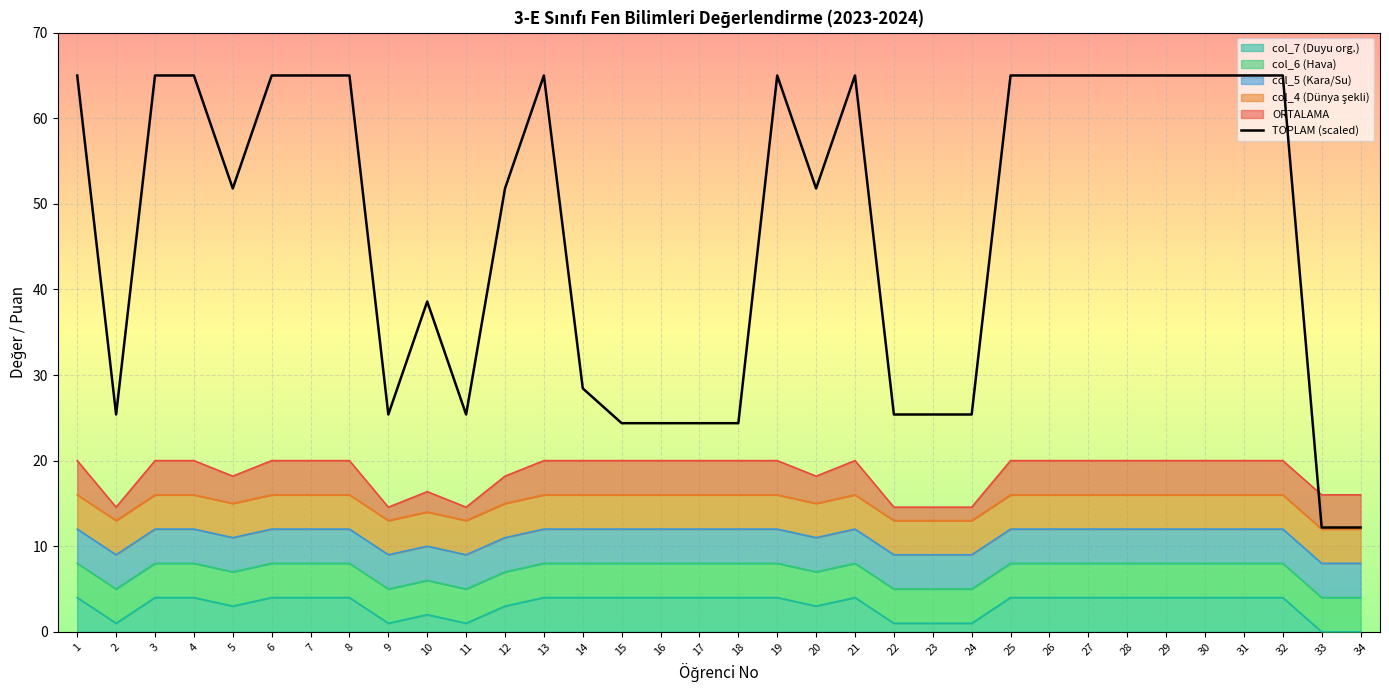

What is the greatest value displayed?

65.0